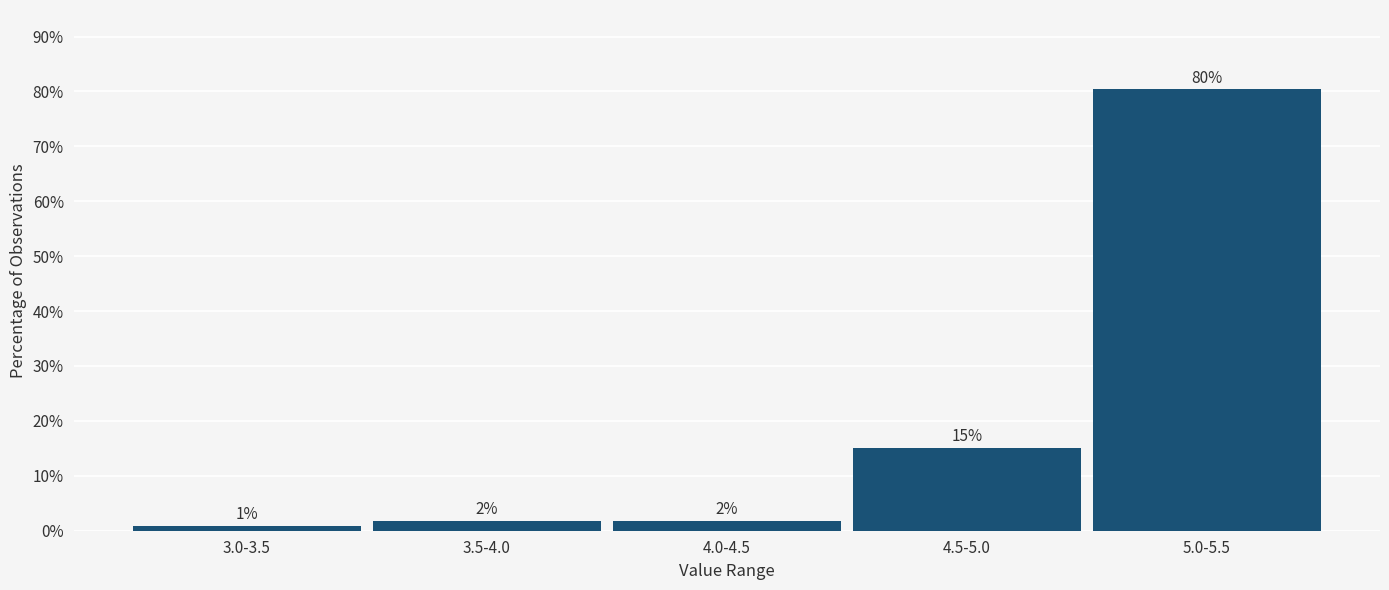

How many bars are there in total?

5